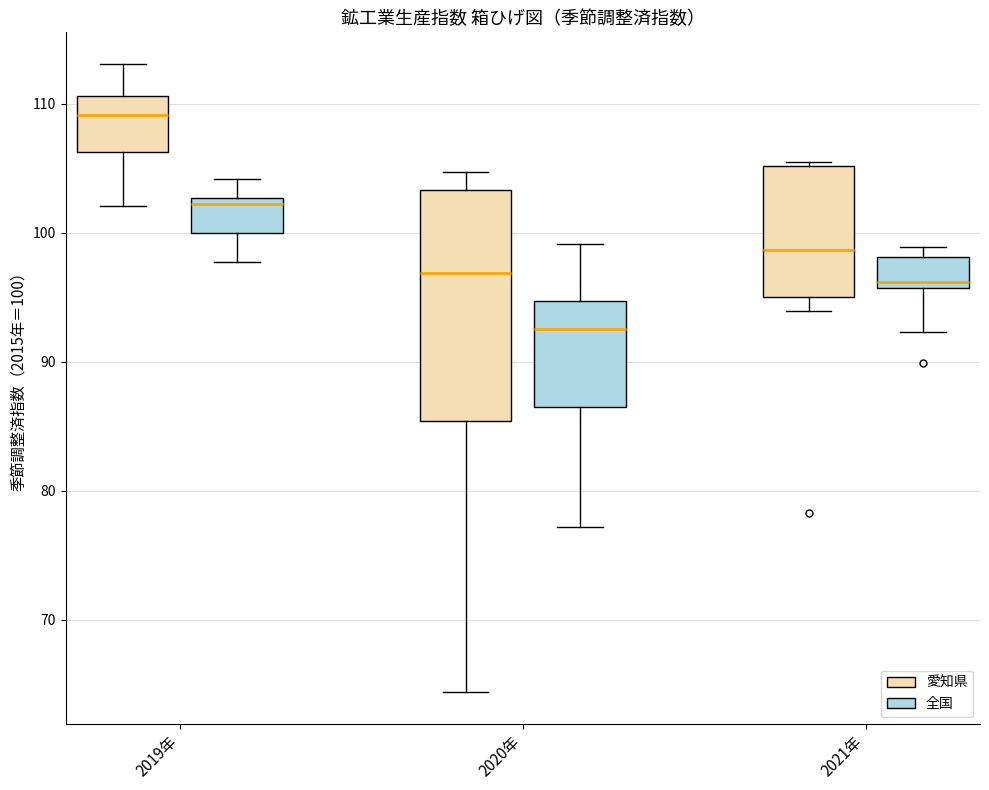

Reading left to right, read every box against the y-axis: the position of its median line, the range the box covers, and the ends of its whiskers. The values are not printed on the chart, so give them approximately, as read against the axis.

2019年 (愛知県): median 109, box 106 to 111, whiskers 102 to 113
2019年 (全国): median 102, box 100 to 103, whiskers 98 to 104
2020年 (愛知県): median 97, box 85 to 103, whiskers 64 to 105
2020年 (全国): median 93, box 87 to 95, whiskers 77 to 99
2021年 (愛知県): median 99, box 95 to 105, whiskers 94 to 106
2021年 (全国): median 96 (just above the box's lower edge), box 96 to 98, whiskers 92 to 99